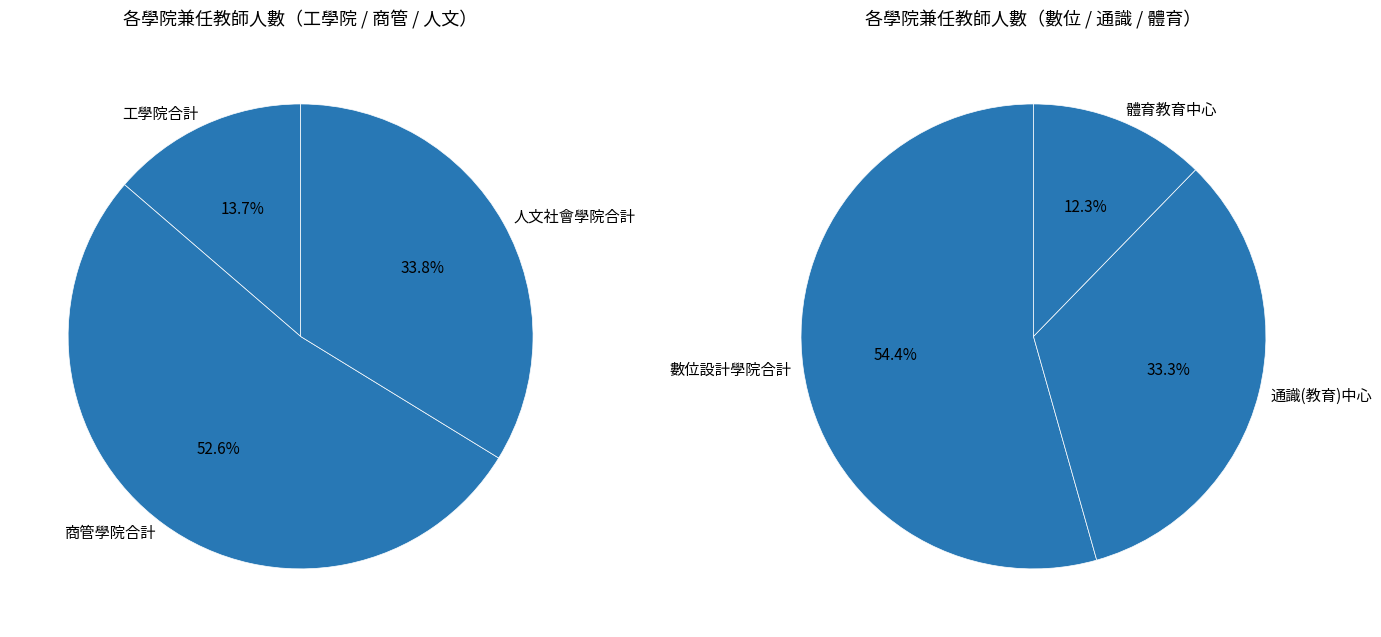

Approximately how many times larger is the value at 商管學院合計 compared to 體育教育中心?

8.8